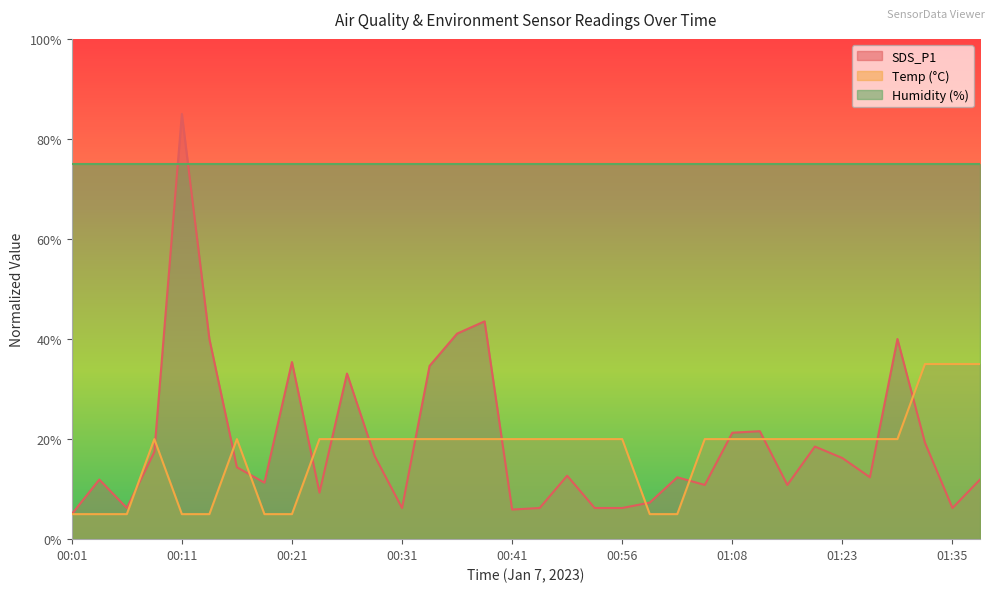

Which category has the highest value in the Temp series?

01:32